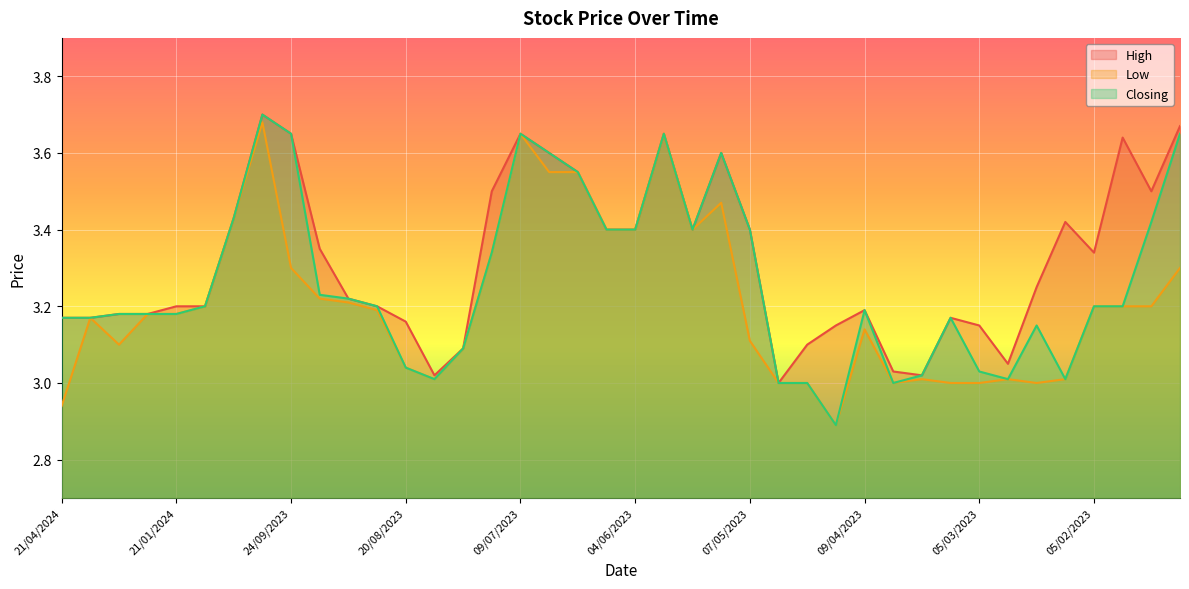

What is the average value of the Closing series?

3.3